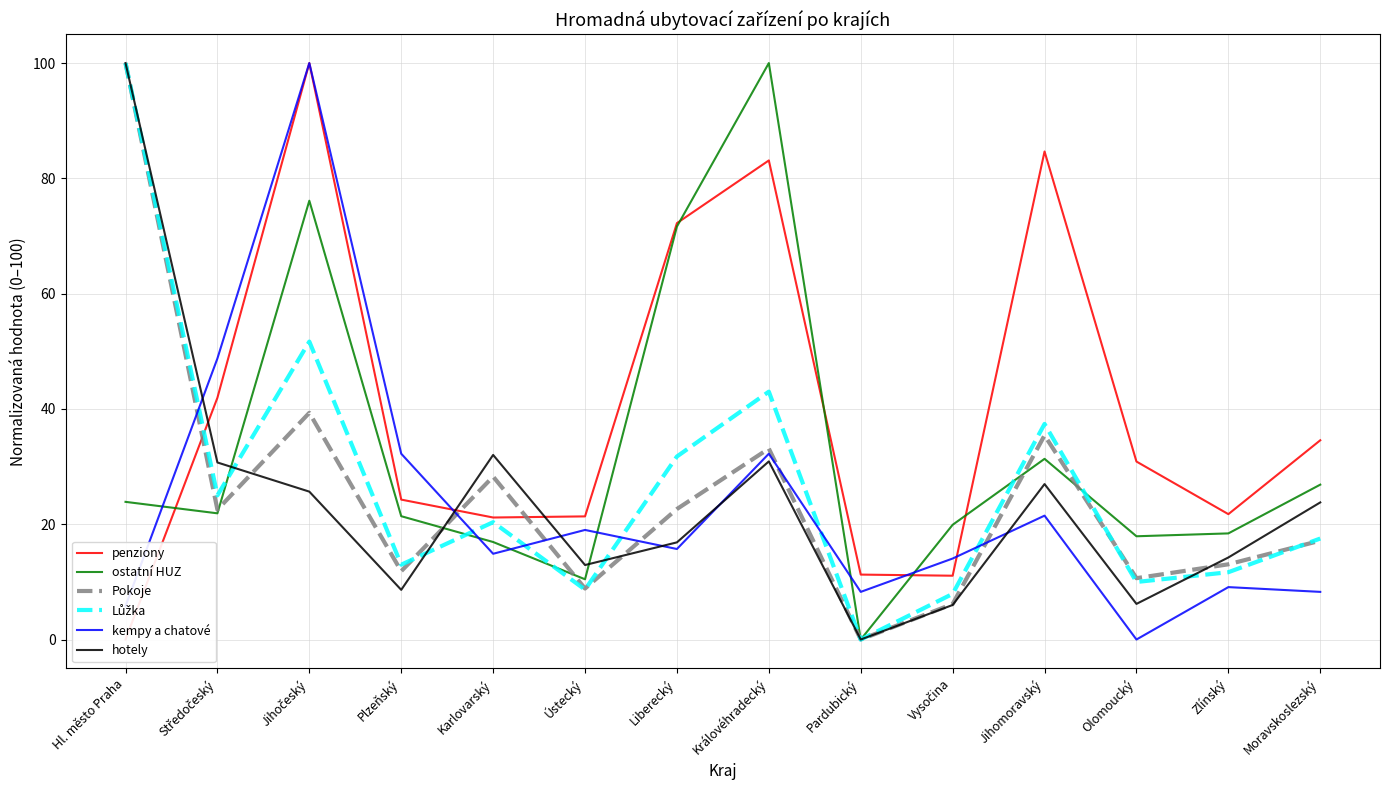

At which category is the sum across all series the highest?

Jihočeský